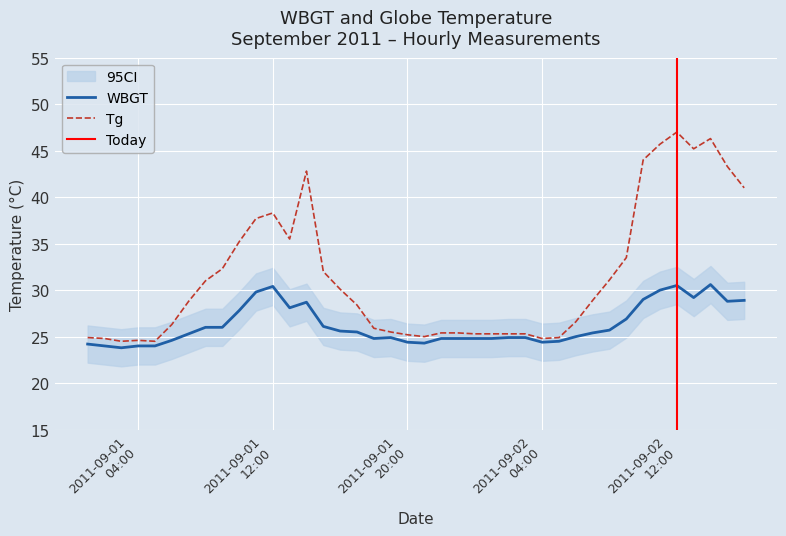

Where is the first local minimum for Tg?

2011/9/1 3:00